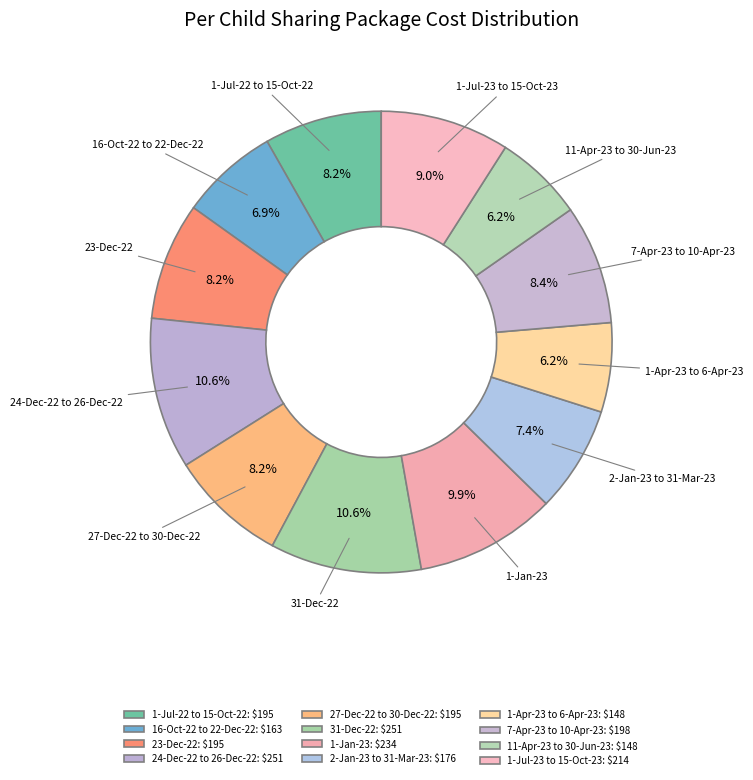

Is there any slice that represents more than half of the pie?

No